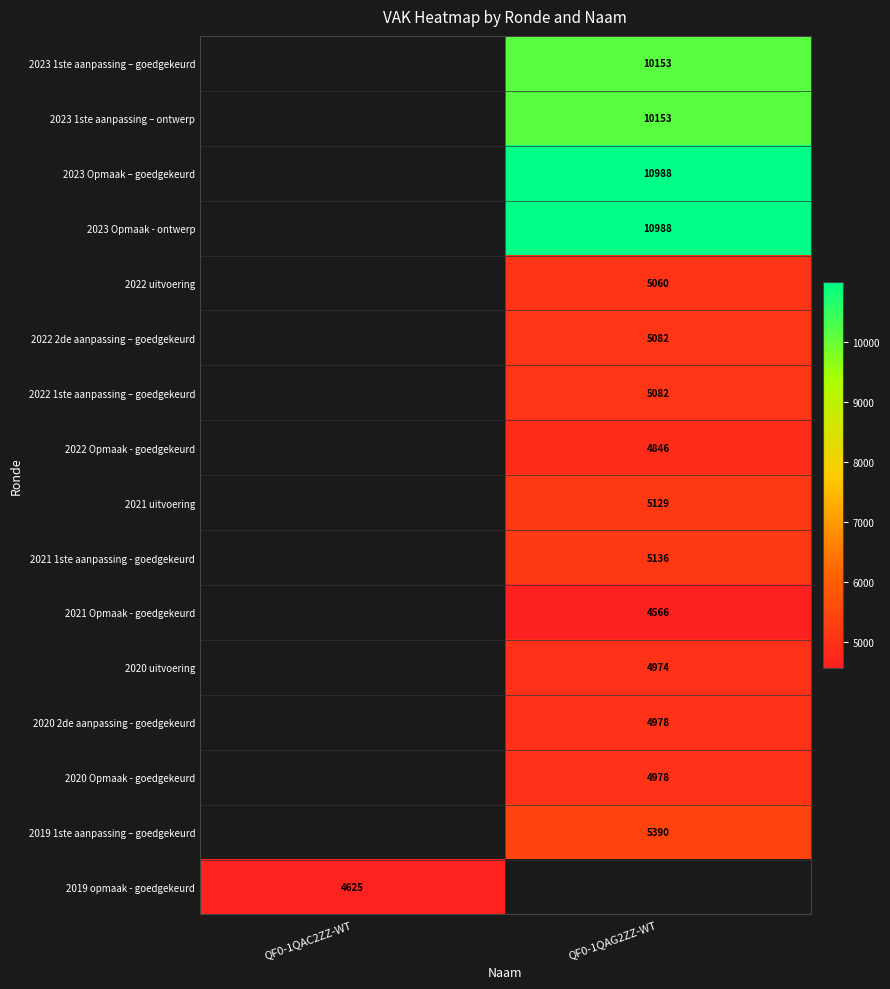

The 2023 Opmaak - ontwerp series shows 16377 at QF0-1QAG2ZZ-WT. True or false?

False